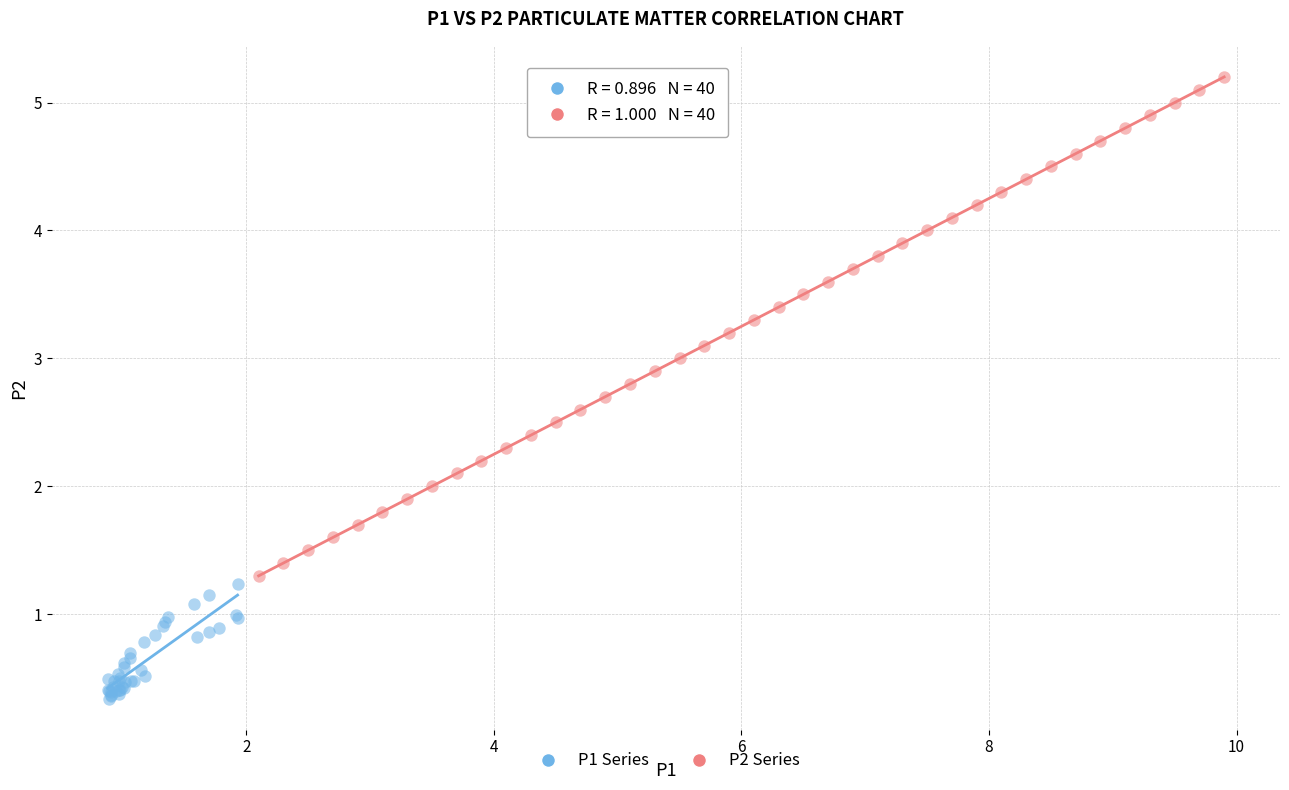

Which series contains the highest Y value?

P2 Series